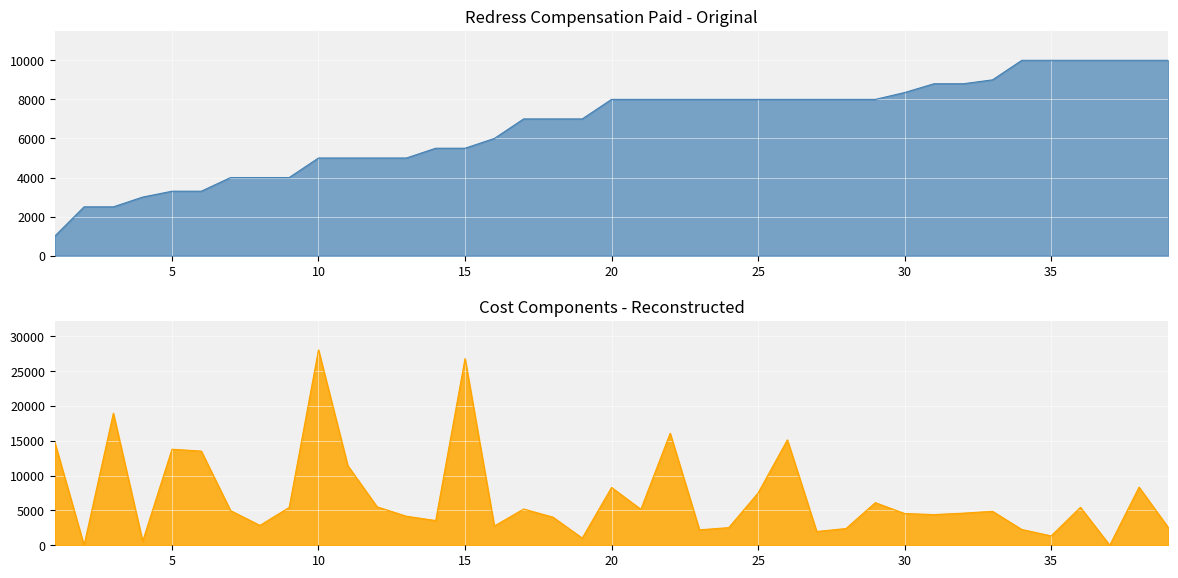

Where does the Council Legal Costs Paid series first go above 1353?

1